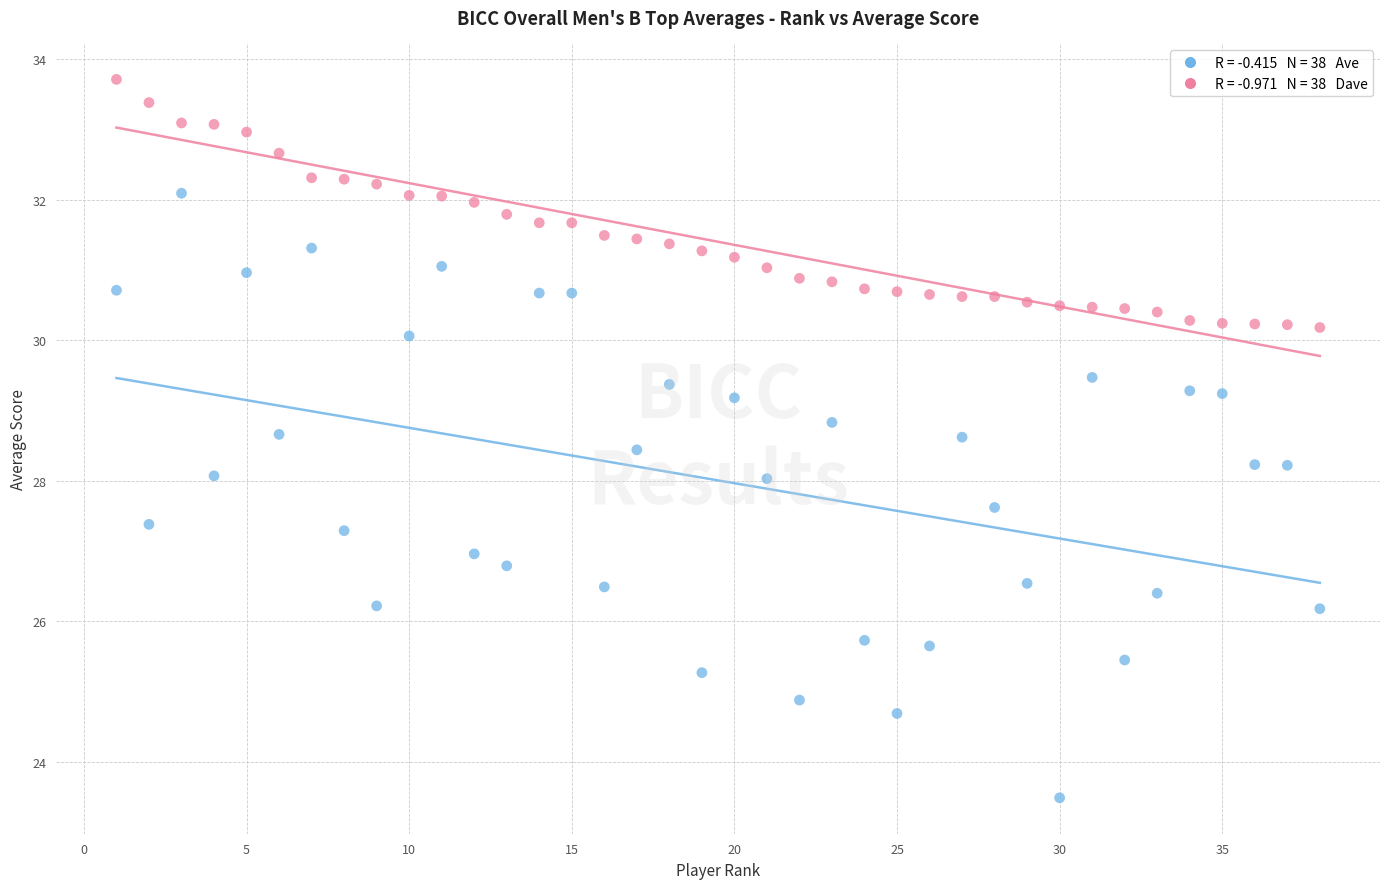

Across all data points, what is the range of Y values (max minus min)?

10.2